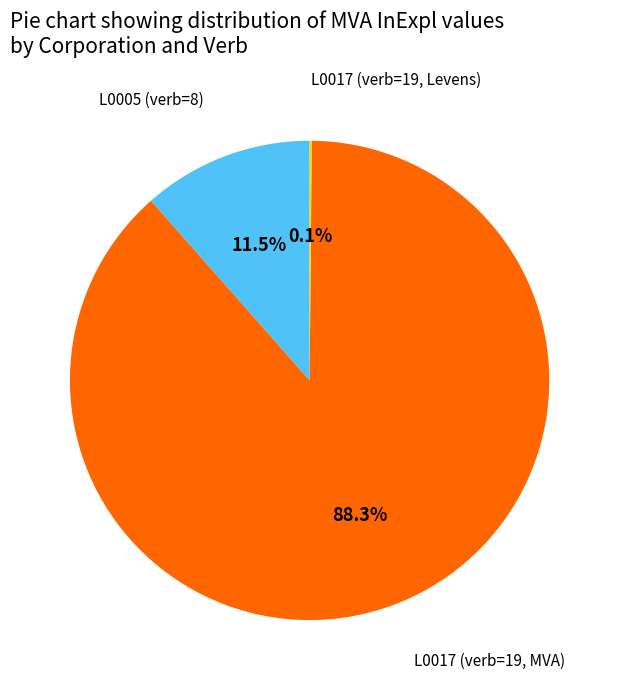

Is there a majority slice in this chart?

Yes